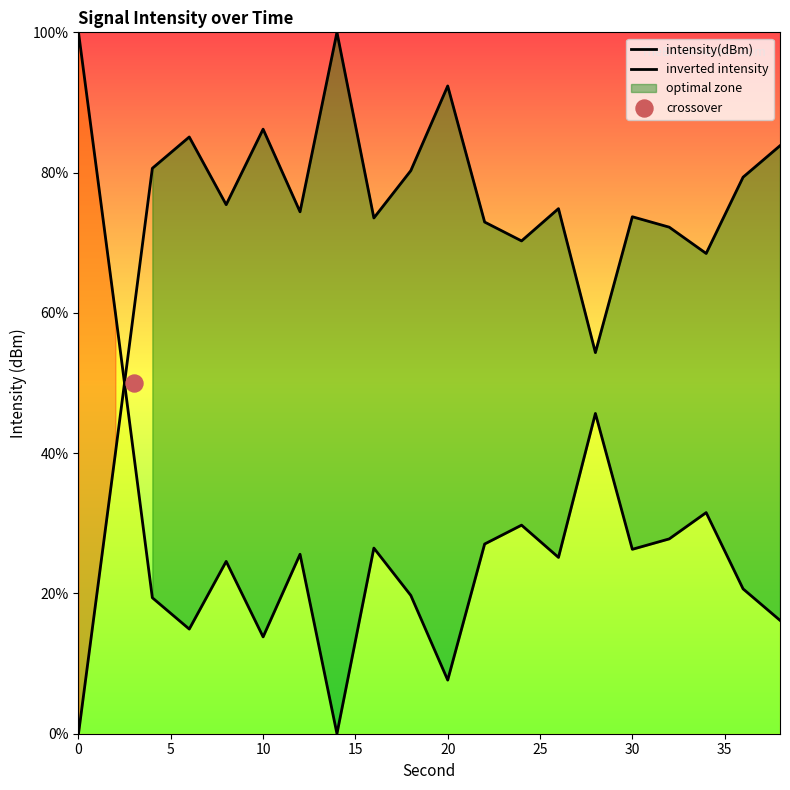

Which series has the largest total across all categories?

inverted intensity